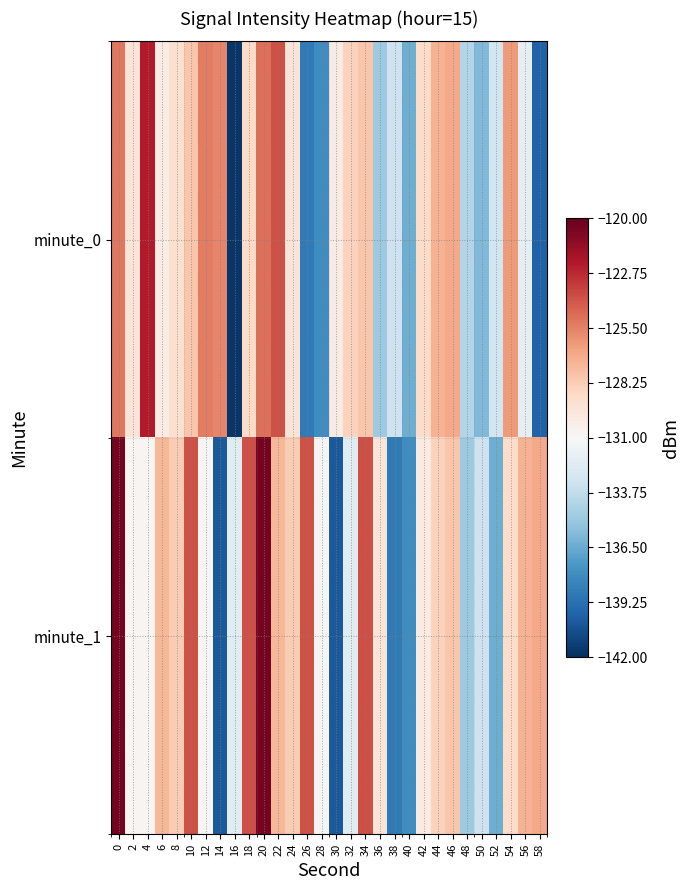

What is the minimum value shown in the chart?

-141.7